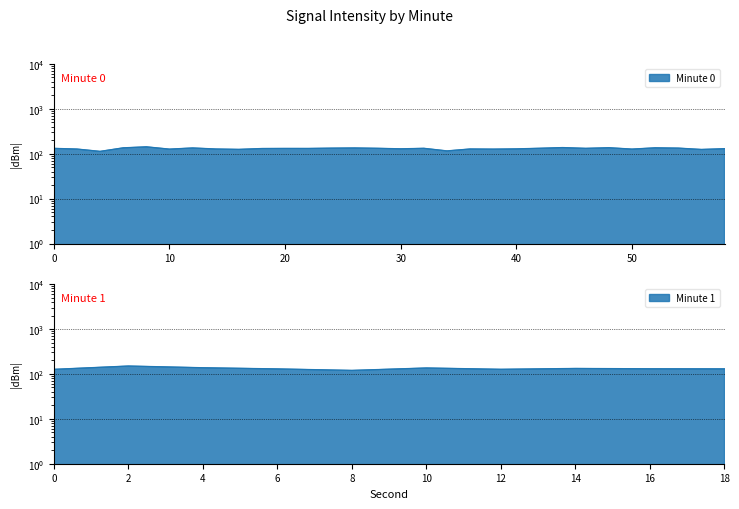

How many data points are above 130?

17